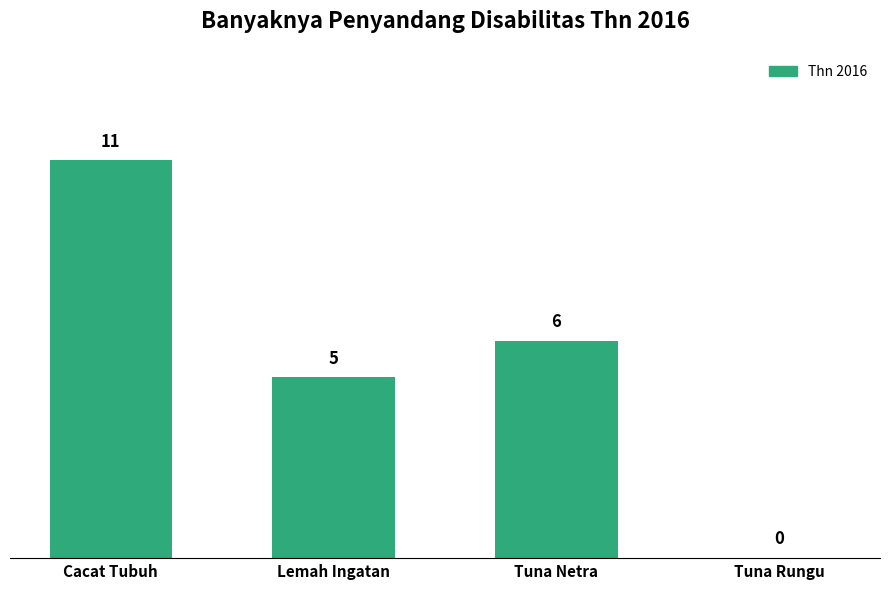

Which category has the highest value across all series?

Cacat Tubuh